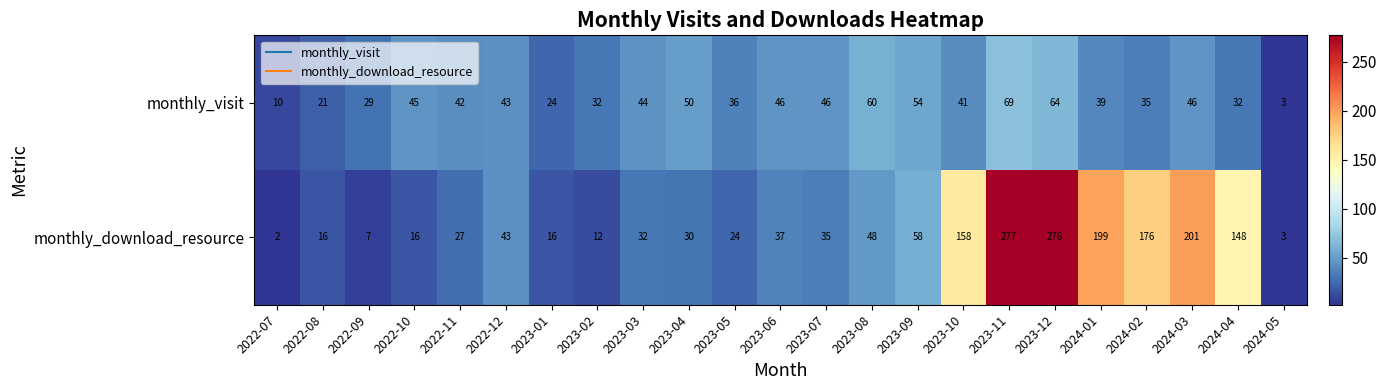

How many data points in monthly_download_resource are less than 35?

11